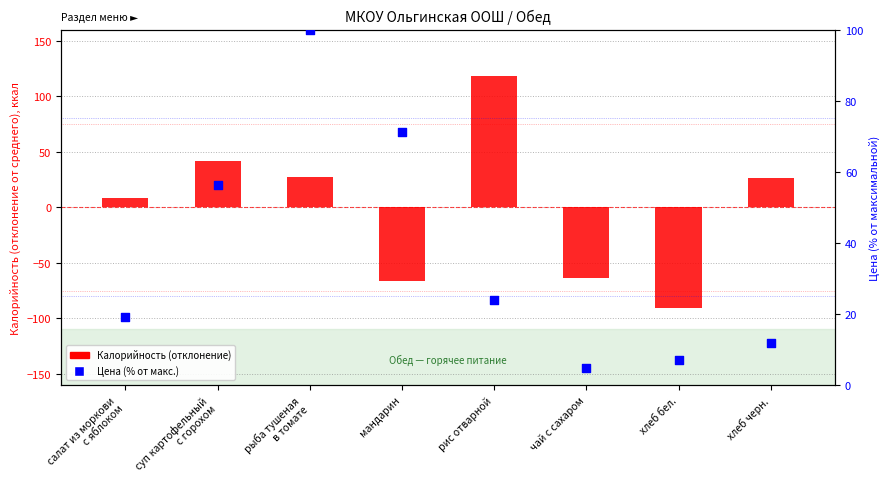

Is the value of Цена (%, от макс.) at салат из моркови
с яблоком greater than the value of Калорийность (отклонение) at рис отварной?

No